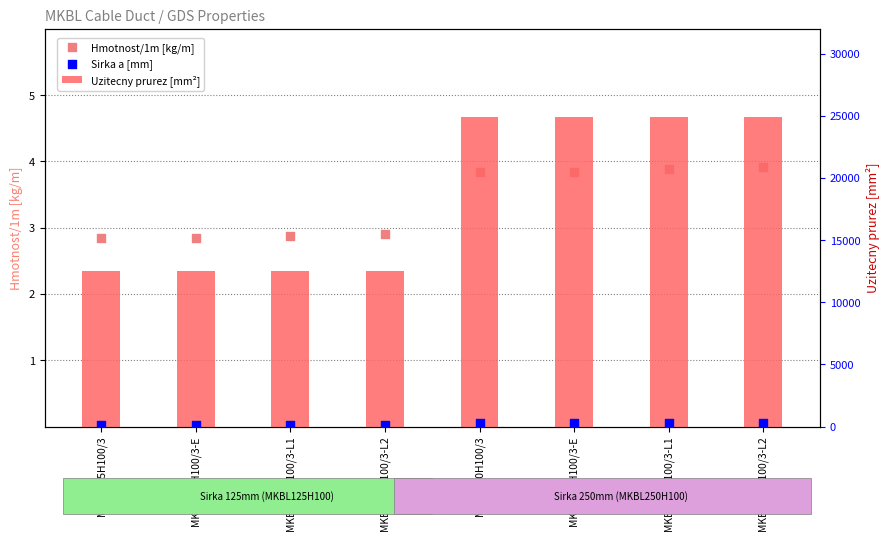

Is the value of Sirka a [mm] at MKBL125H100/3-L1 greater than the value of Uzitecny prurez [mm²] at MKBL125H100/3?

No